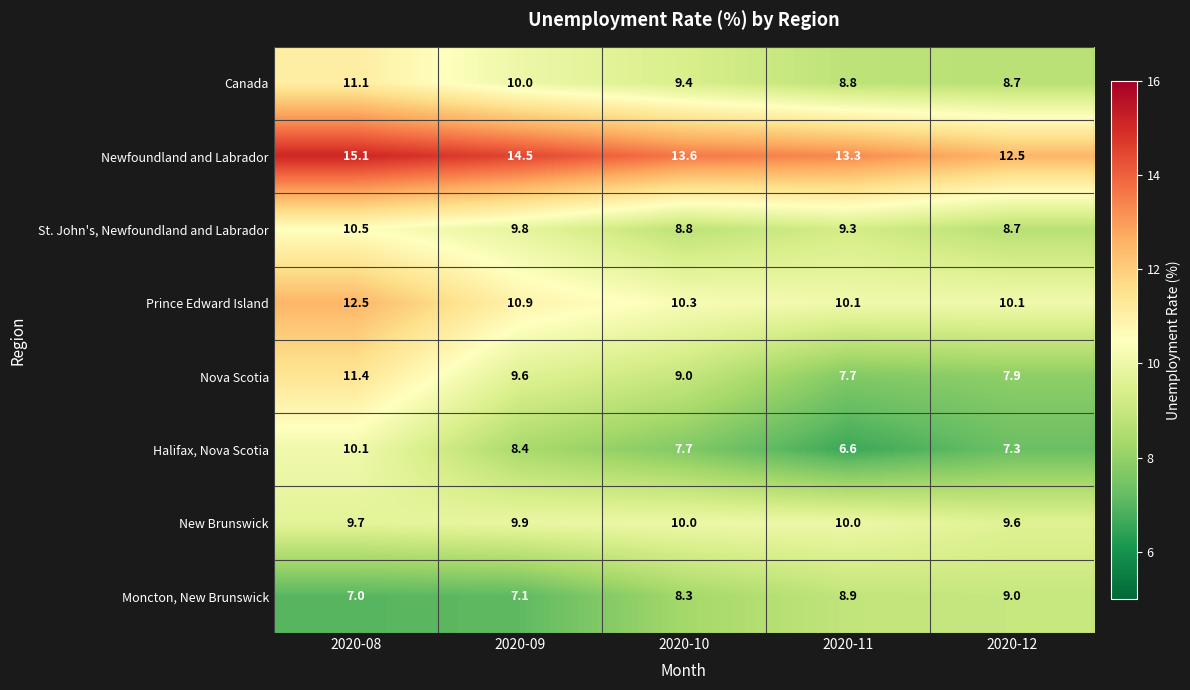

What is the difference between the Nova Scotia values at 2020-08 and 2020-12?

3.5